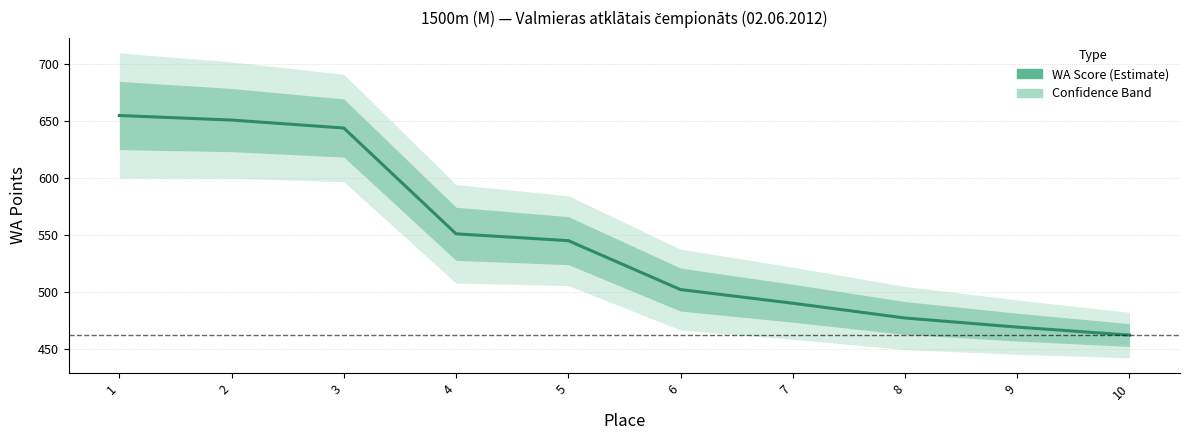

Where does the data first go above 545?

1